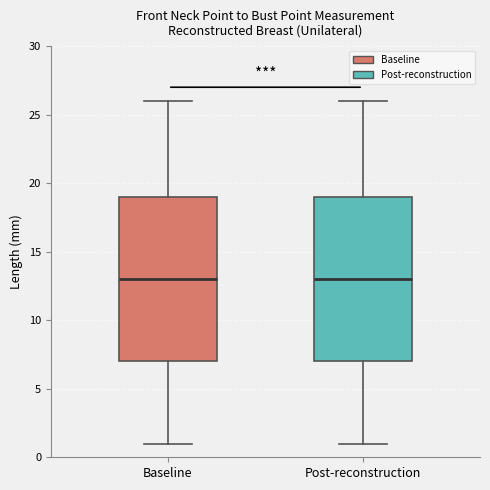

Reading left to right, transcribe this box plot: for each box, give where its median line is, the range the box spans, and where its two whiskers end, as read against the y-axis. The values are not printed on the chart, so give them approximately, as read against the axis.

Baseline: median 13, box 7 to 19, whiskers 1 to 26
Post-reconstruction: median 13, box 7 to 19, whiskers 1 to 26